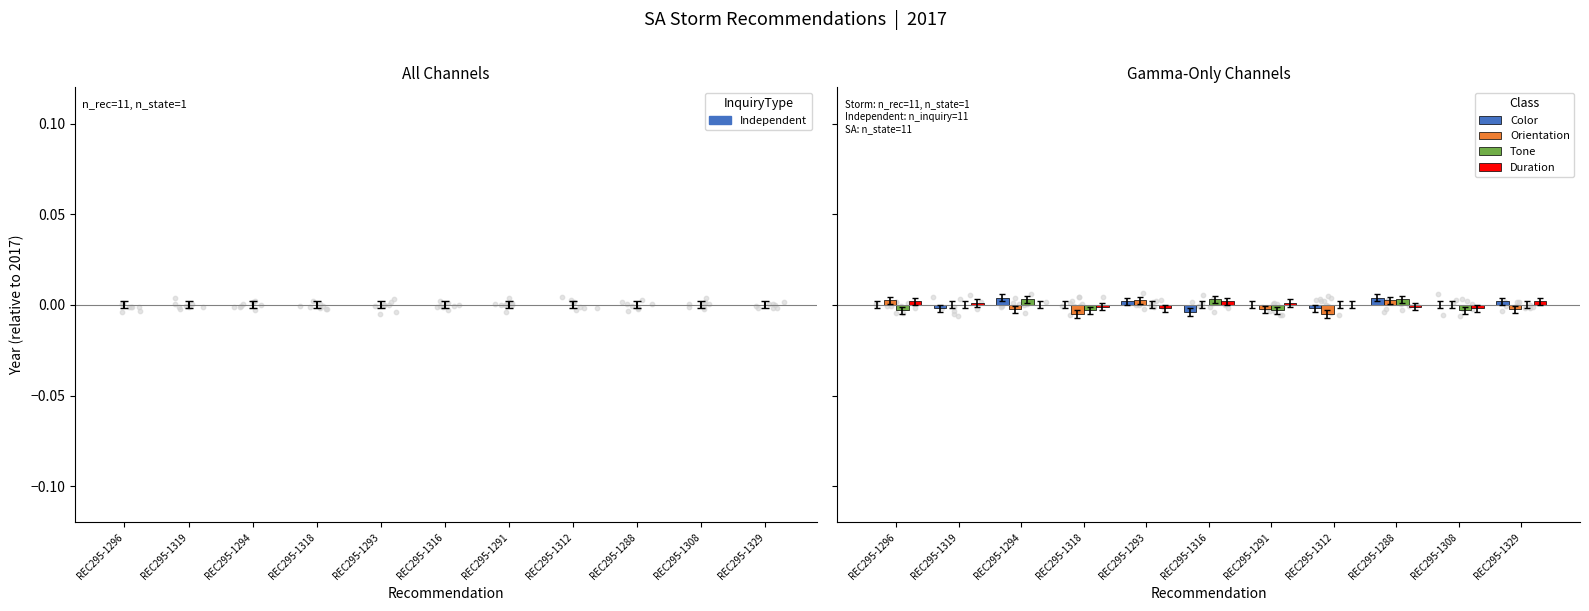

At how many categories does at least one series exceed 0?

8